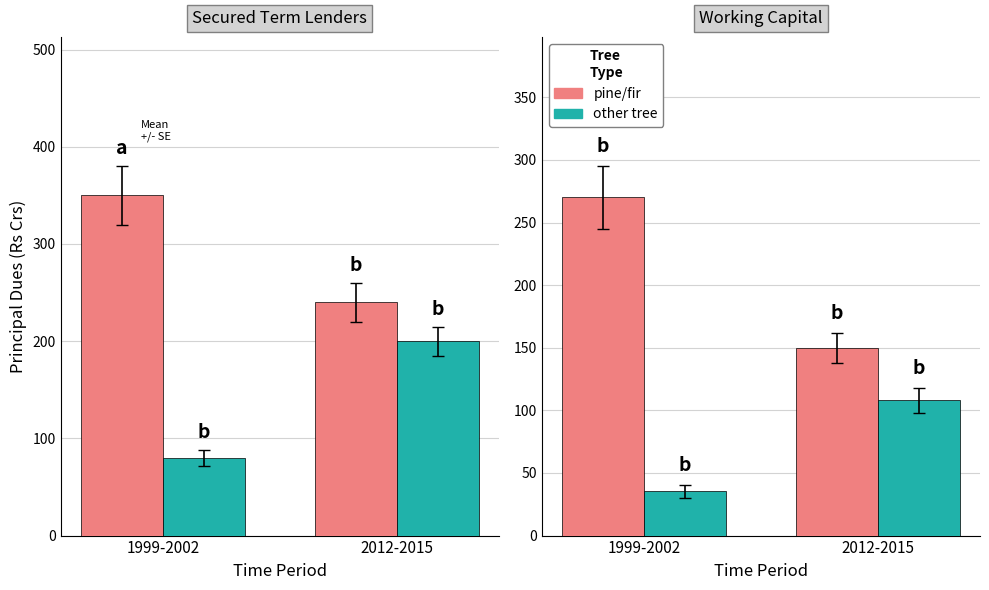

What is the total value across all series at 2012-2015?

258.1